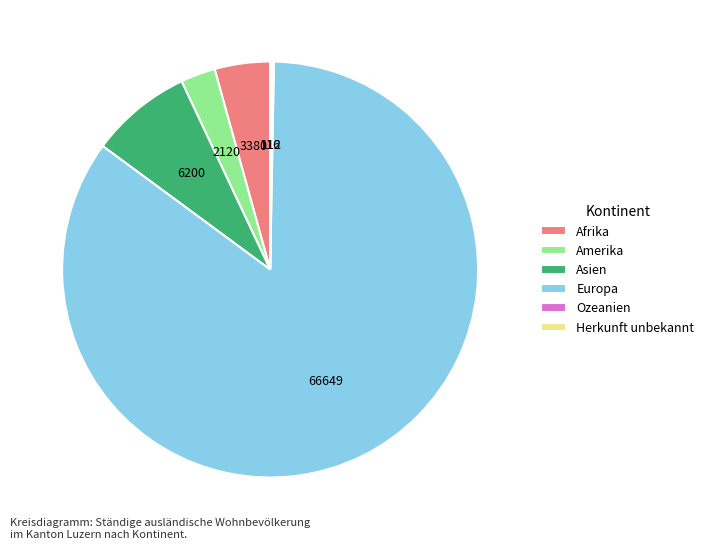

True or false: Europa accounts for 70% of the total.

False